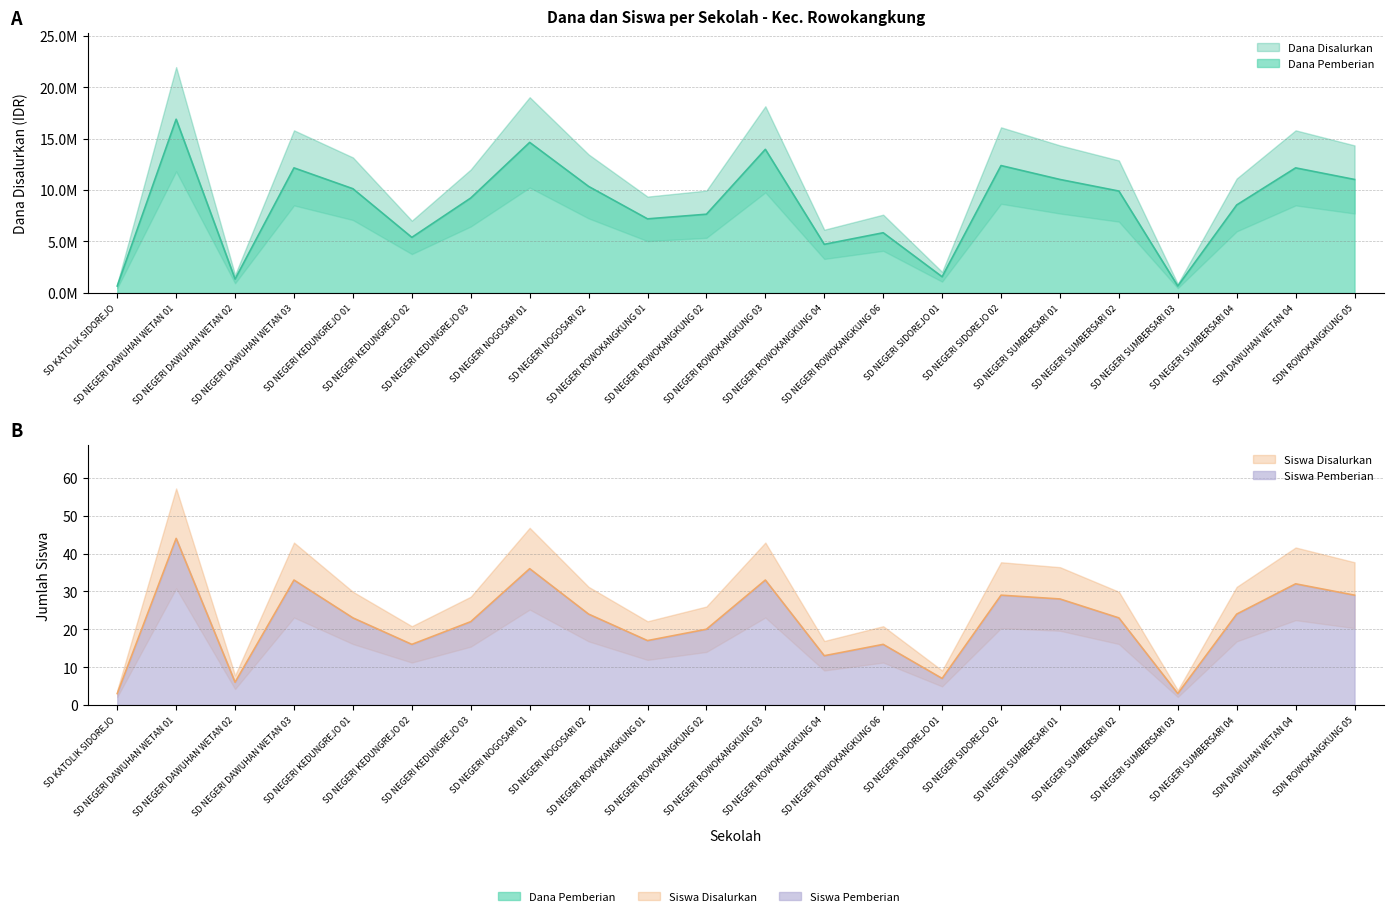

What is the sum of all Dana Disalurkan values?

187425000